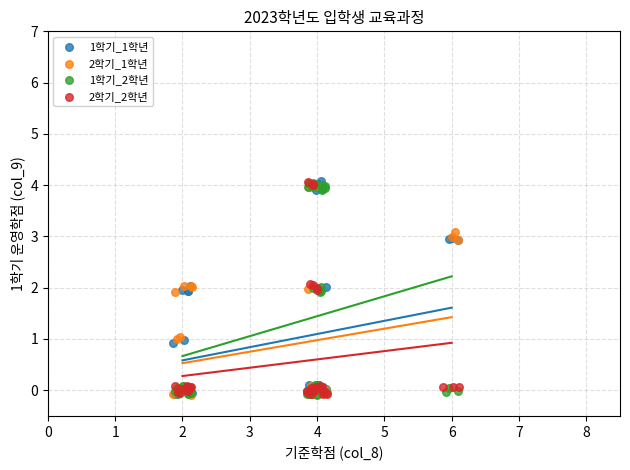

What are all the series names shown in the legend?

1학기_1학년, 2학기_1학년, 1학기_2학년, 2학기_2학년